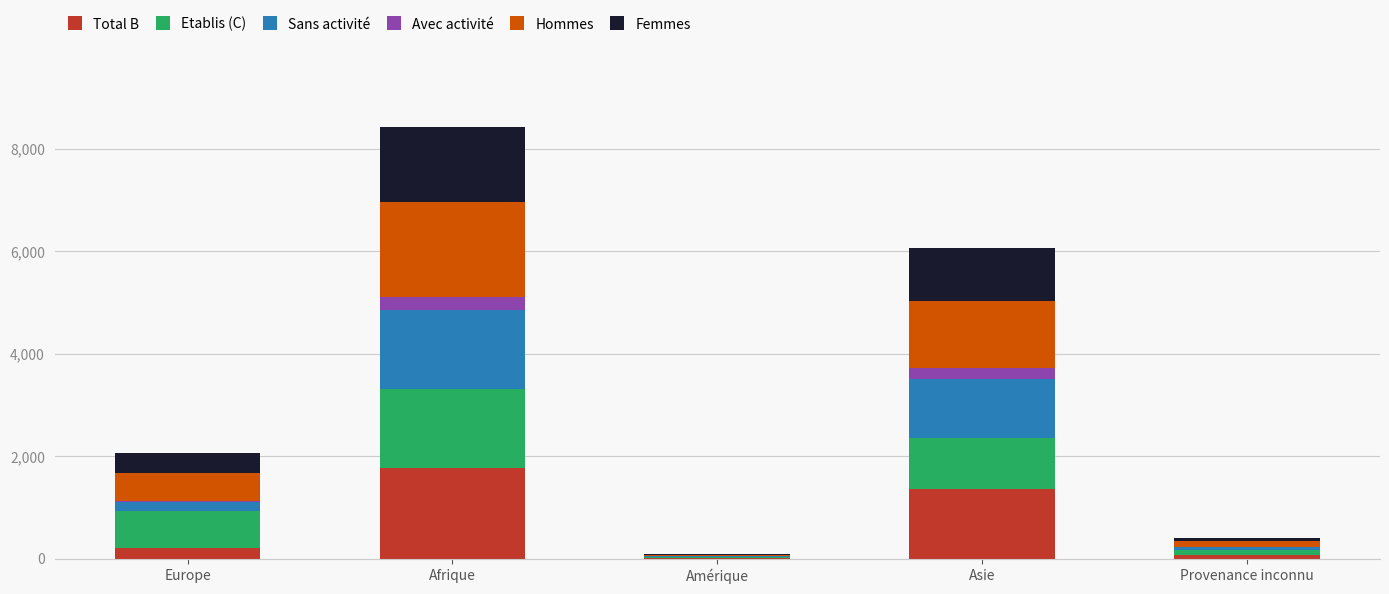

At which label does Total B reach its peak?

Afrique